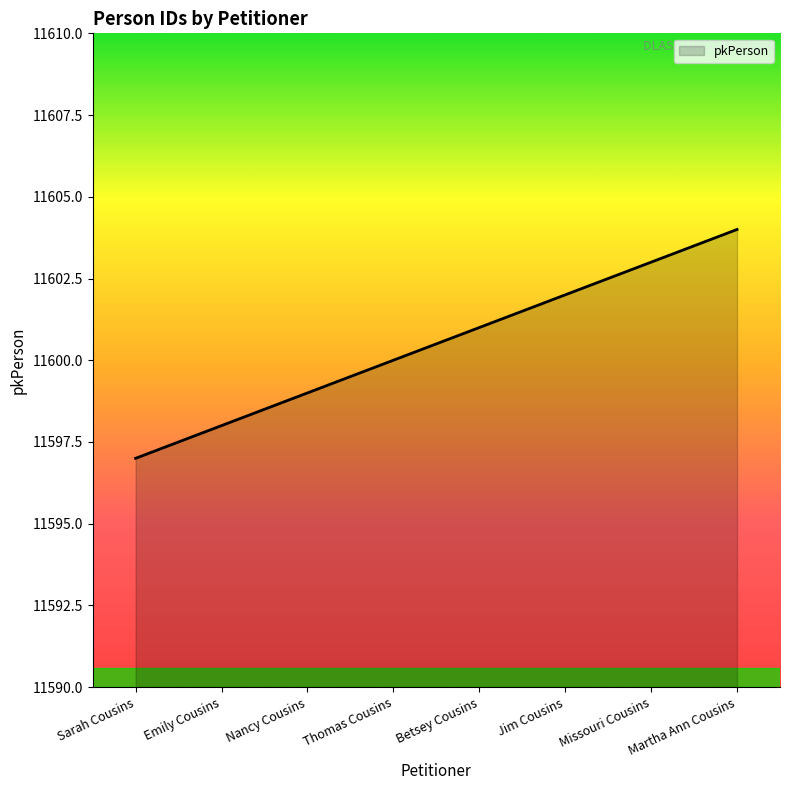

True or false: the data has more than 0 interior local peaks.

False